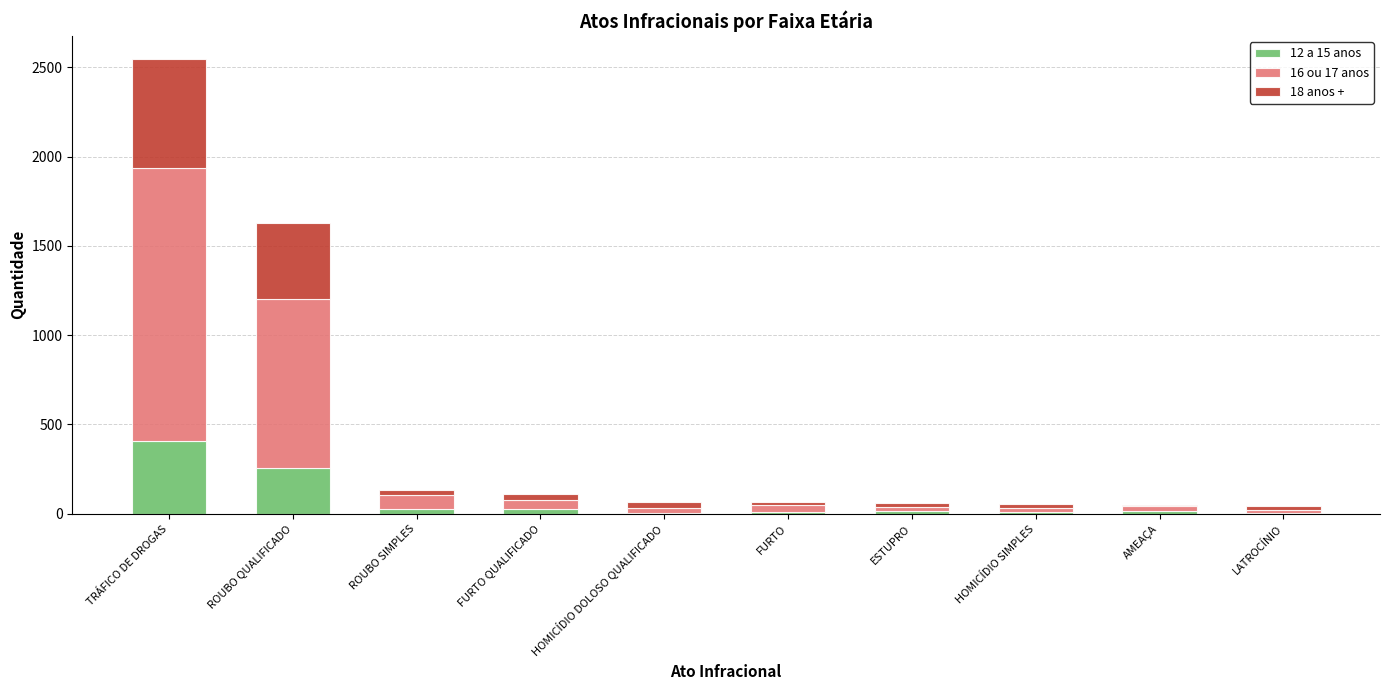

How many series are shown in this chart?

3